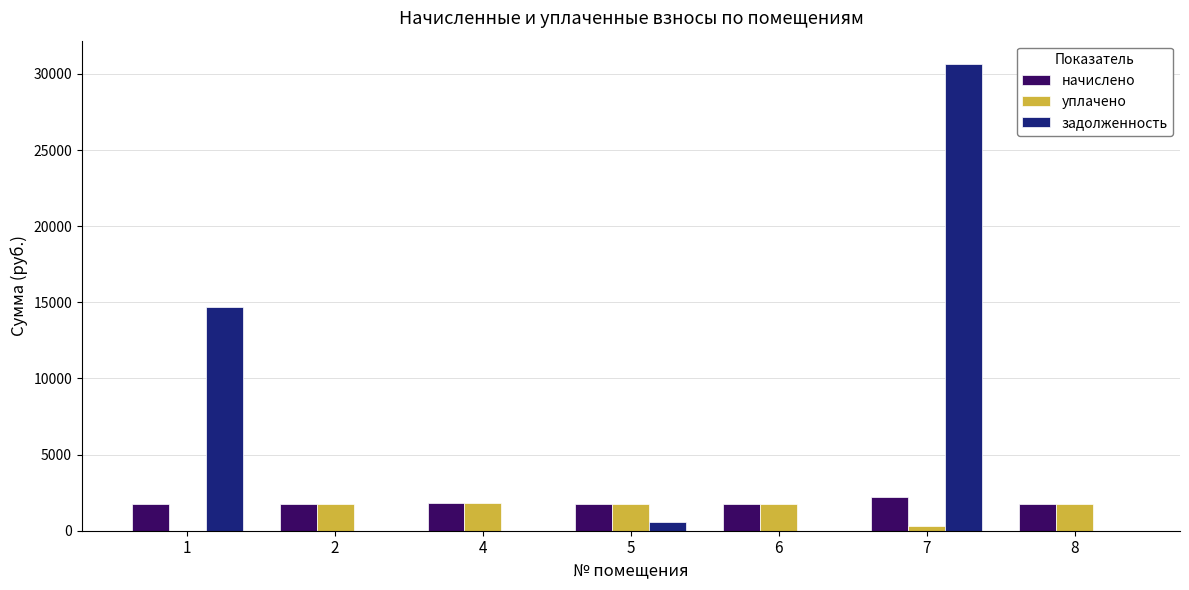

How many groups of bars are there?

7